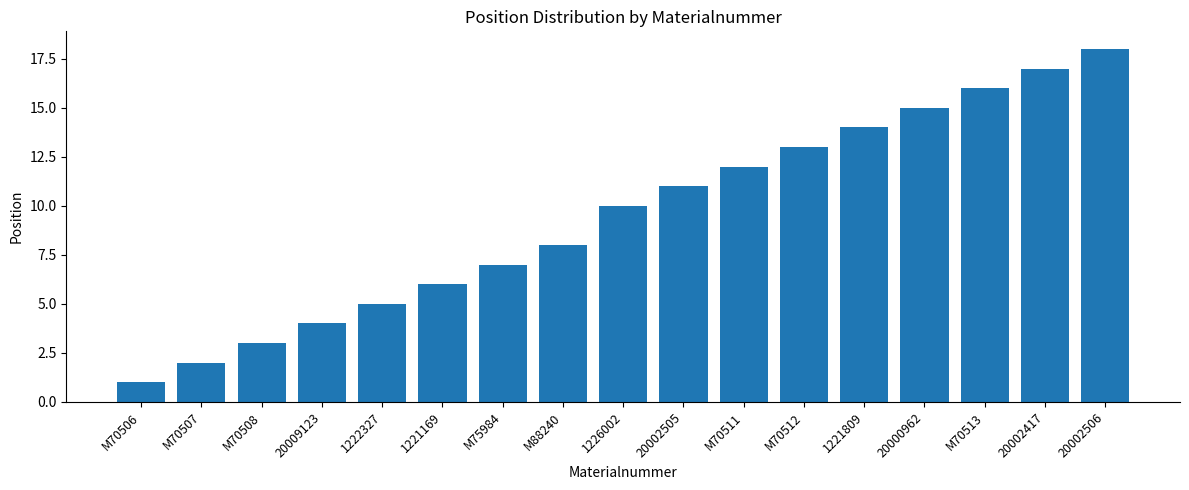

The value at 20002417 is 11. True or false?

False